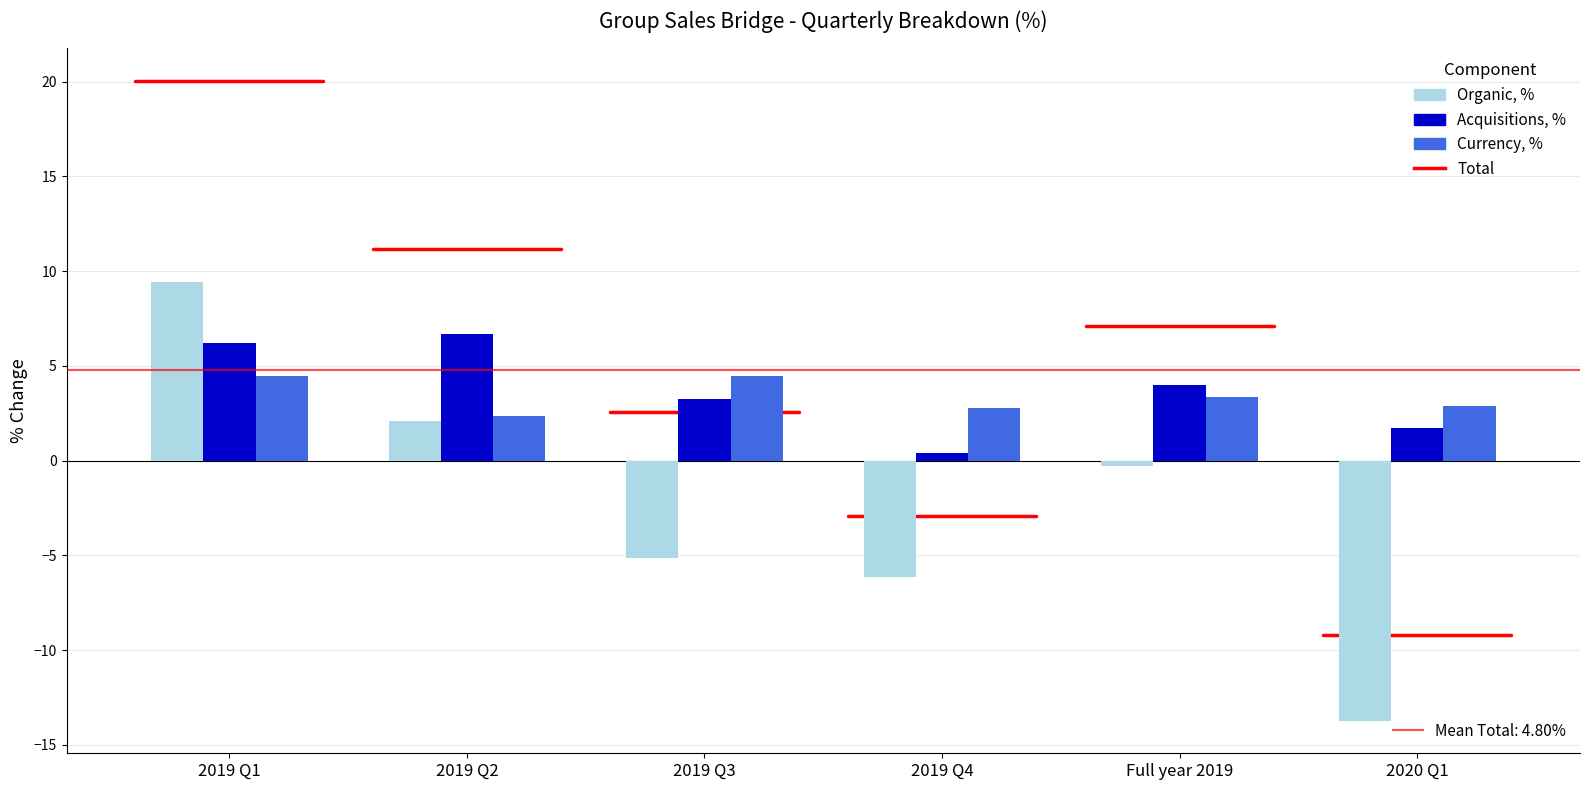

What is the greatest value displayed?

9.4